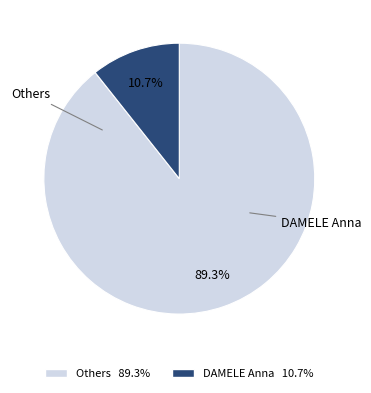

Does any single category account for the majority?

Yes